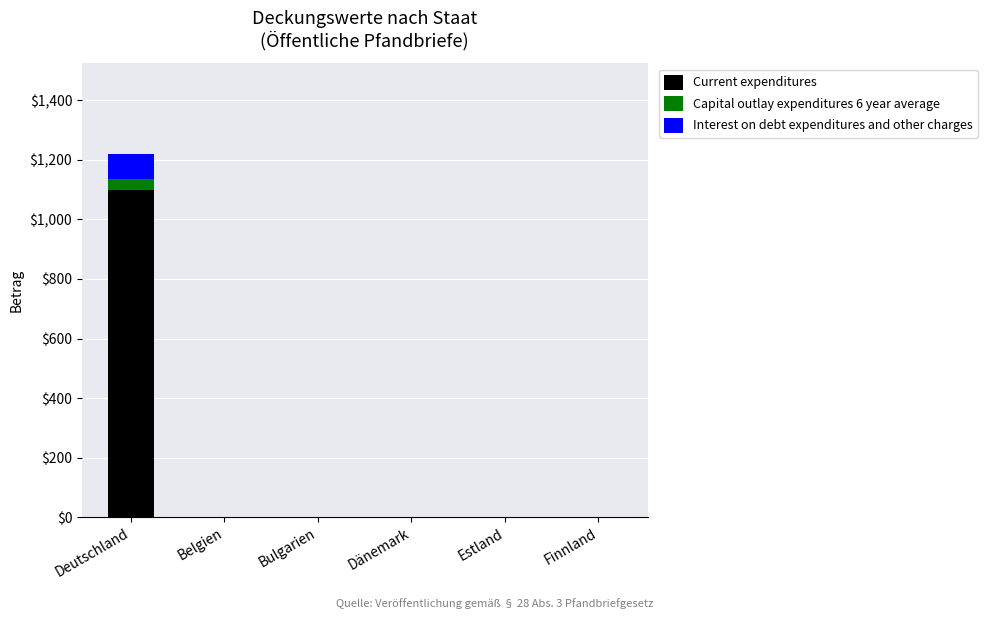

What is the maximum value for Current expenditures?

1100.0